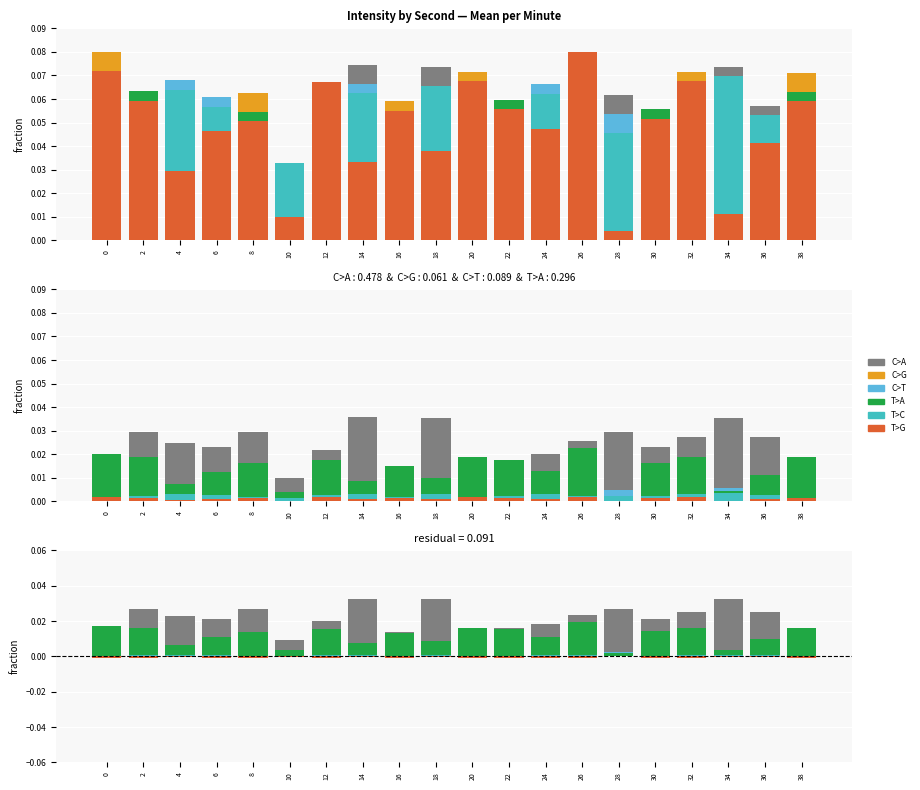

Between 32 and 28, which is larger?

28